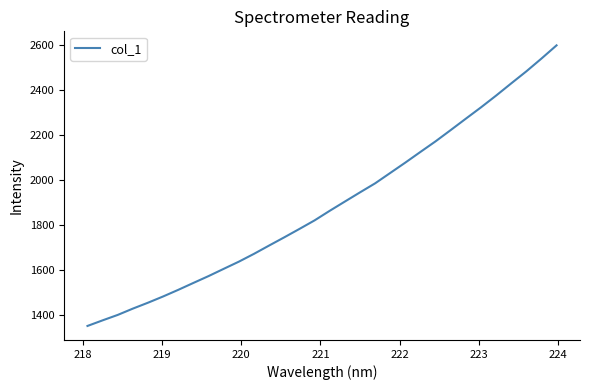

What is the greatest value displayed?

2599.3